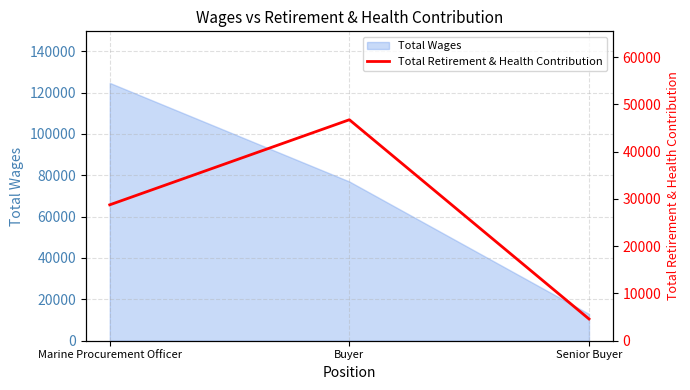

Where is Total Wages nearest to the value 68799?

Buyer